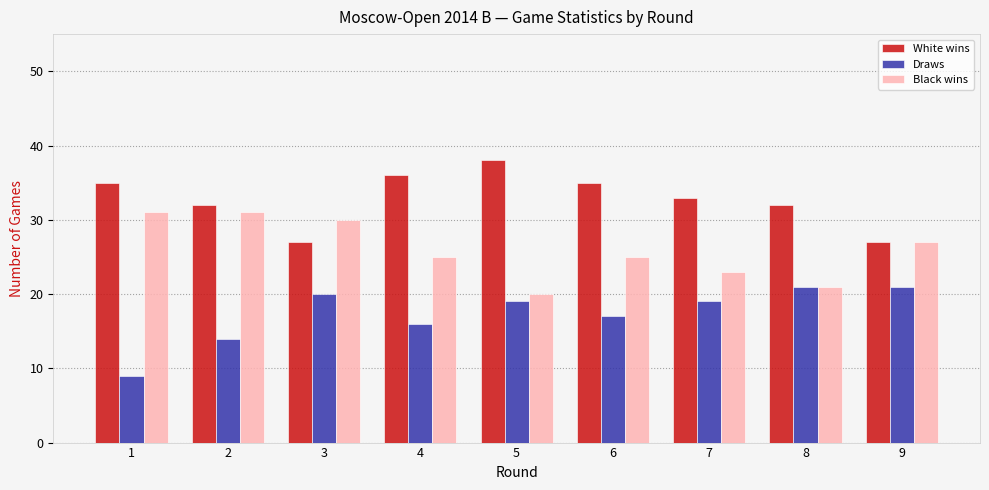

The value of Black wins at 4 is 25. True or false?

True